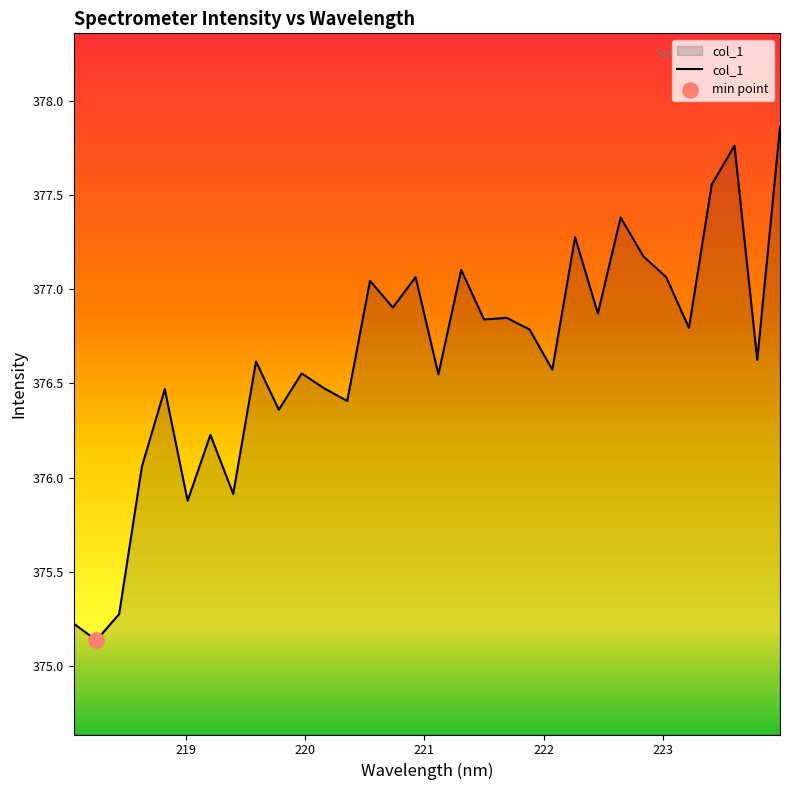

What is the smallest value displayed?

375.1